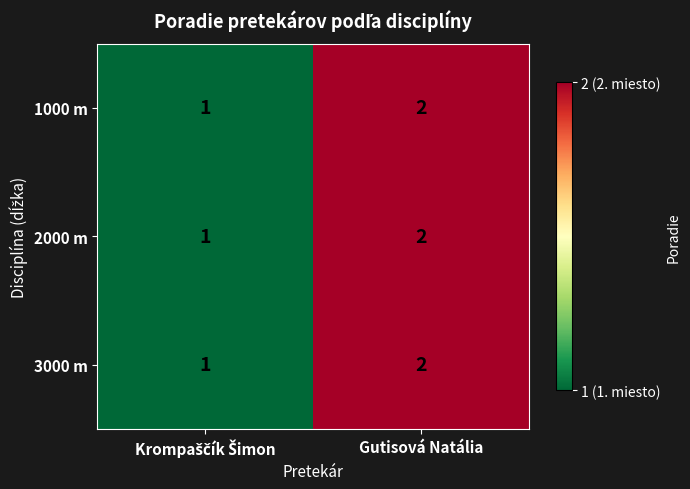

At which label does 3000 m reach its peak?

Gutisová Natália